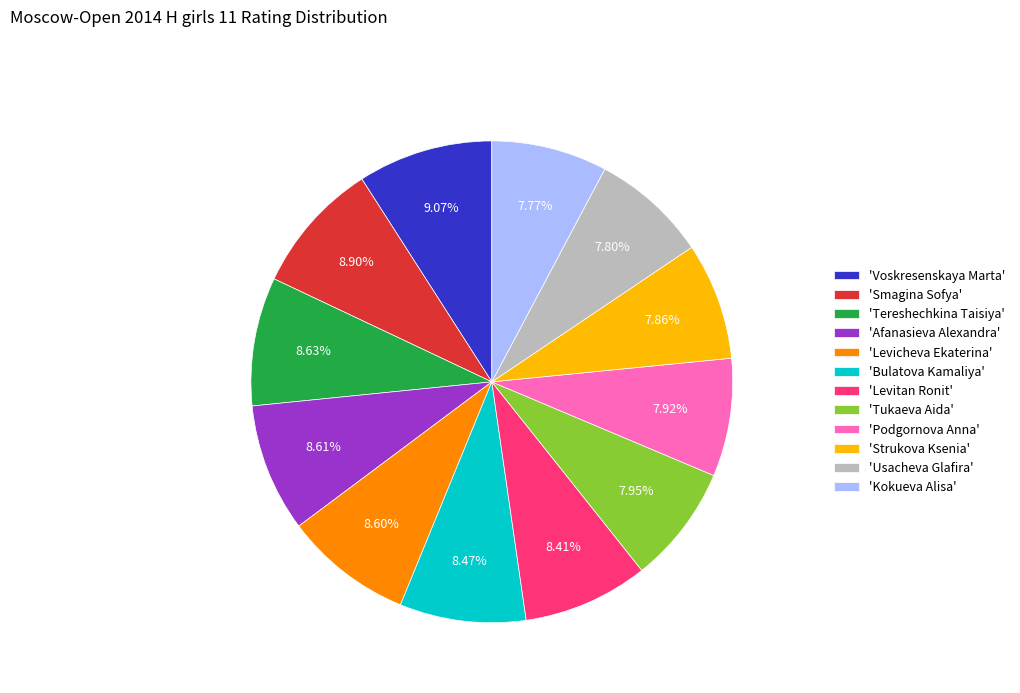

Approximately how many times larger is the value at 'Levicheva Ekaterina' compared to 'Voskresenskaya Marta'?

0.9